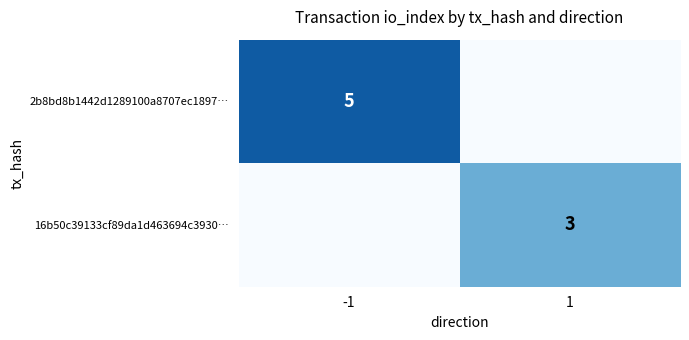

How many categories are shown in the chart?

2